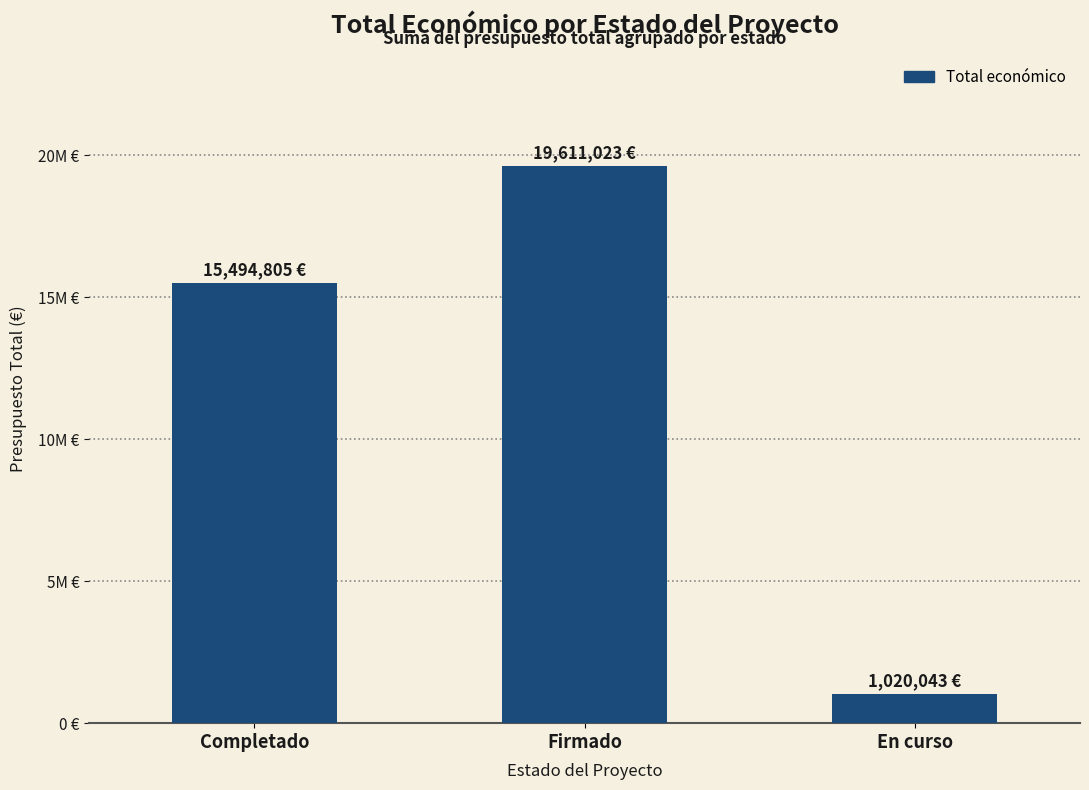

Reading left to right, extract all data points from this chart.

Completado=15494805	Firmado=19611023	En curso=1020043